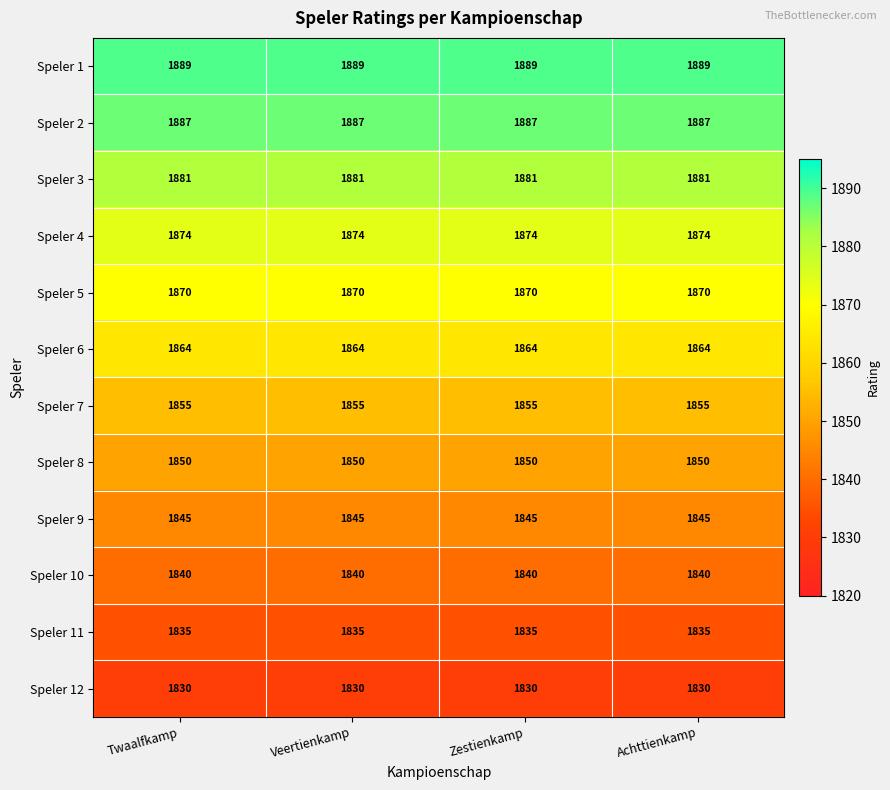

The value of Speler 1 at Achttienkamp is 978. True or false?

False